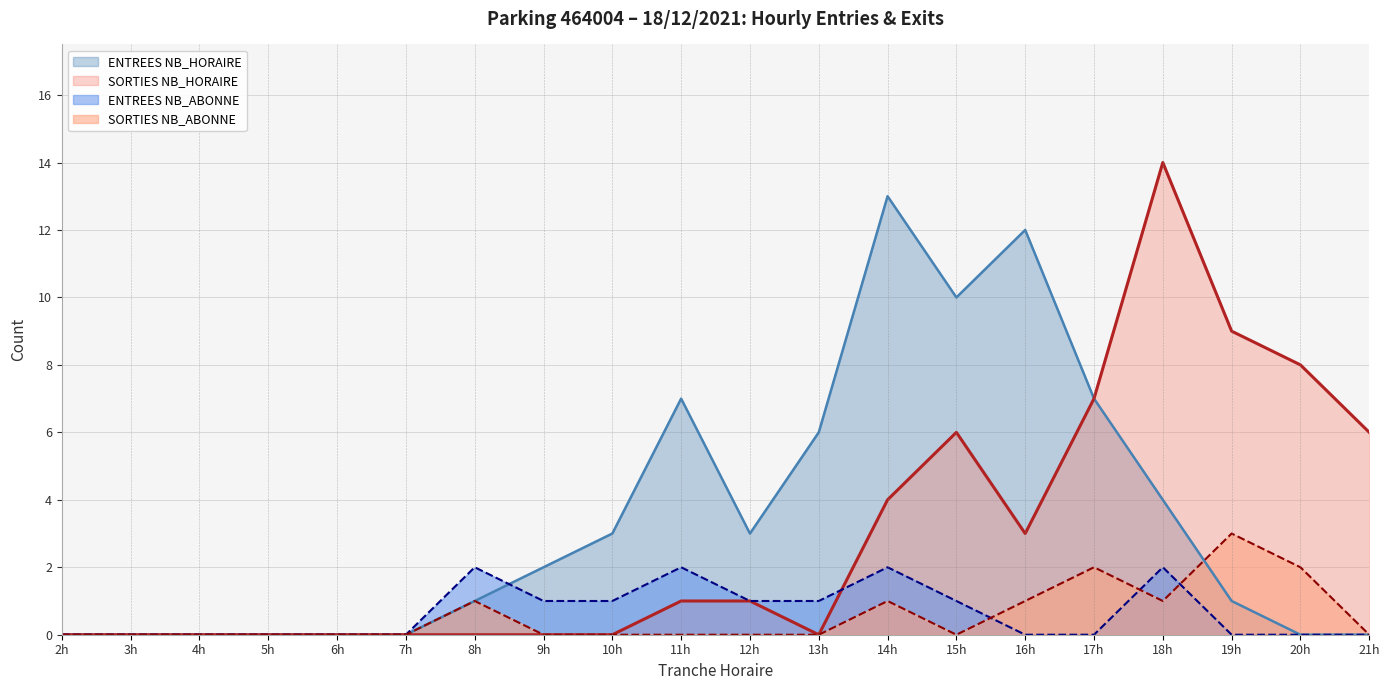

Read the ENTREES NB_ABONNE value at 13h.

1